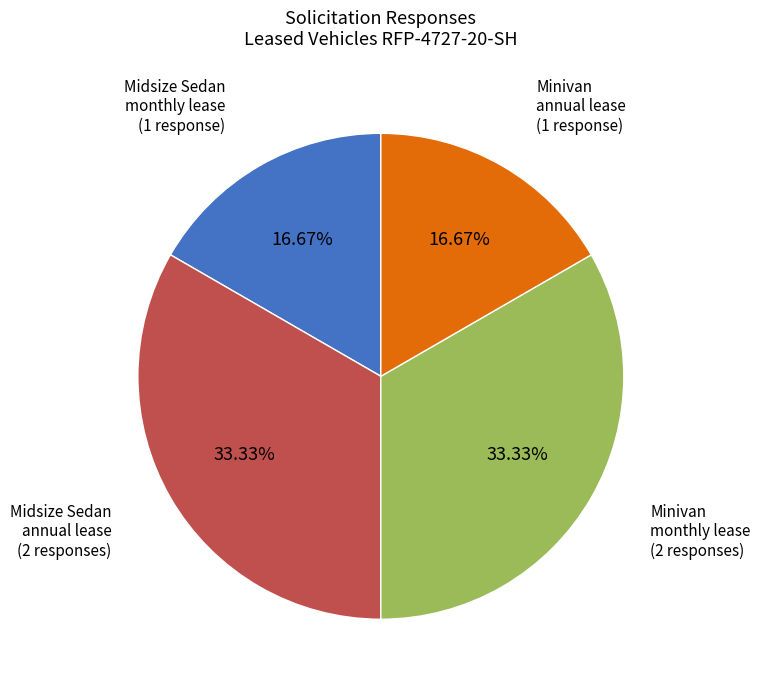

Does any single category account for the majority?

No